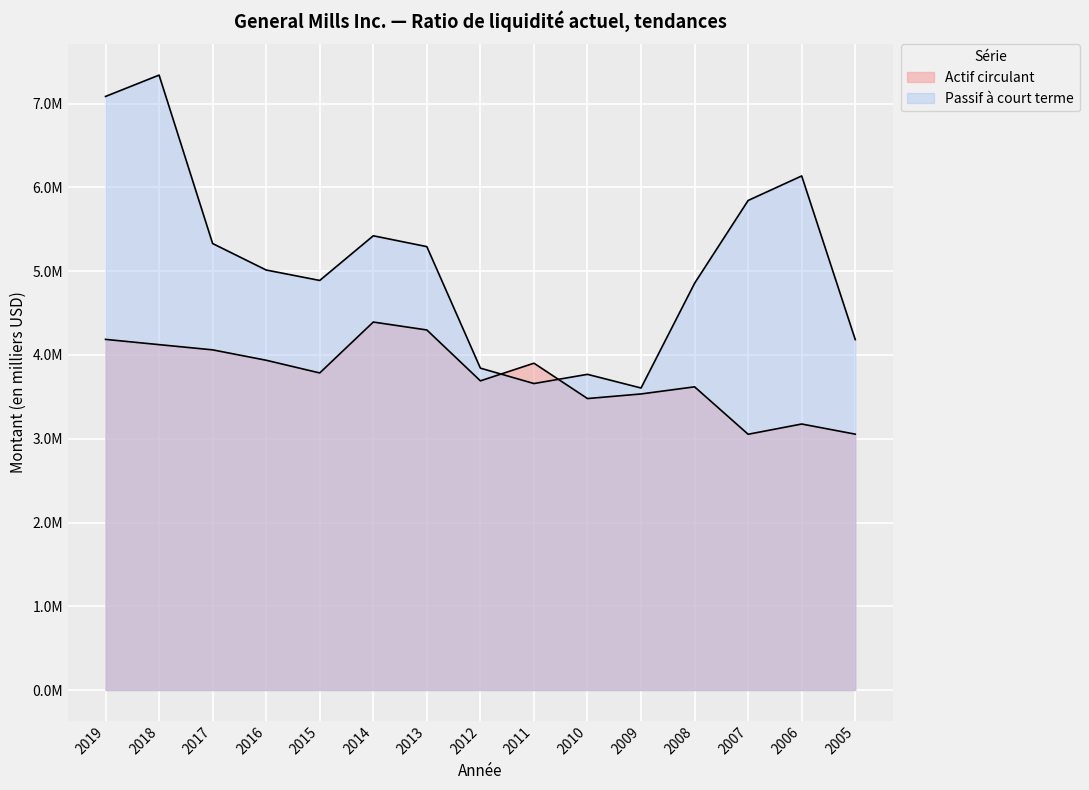

At which label does Passif à court terme reach its peak?

2018